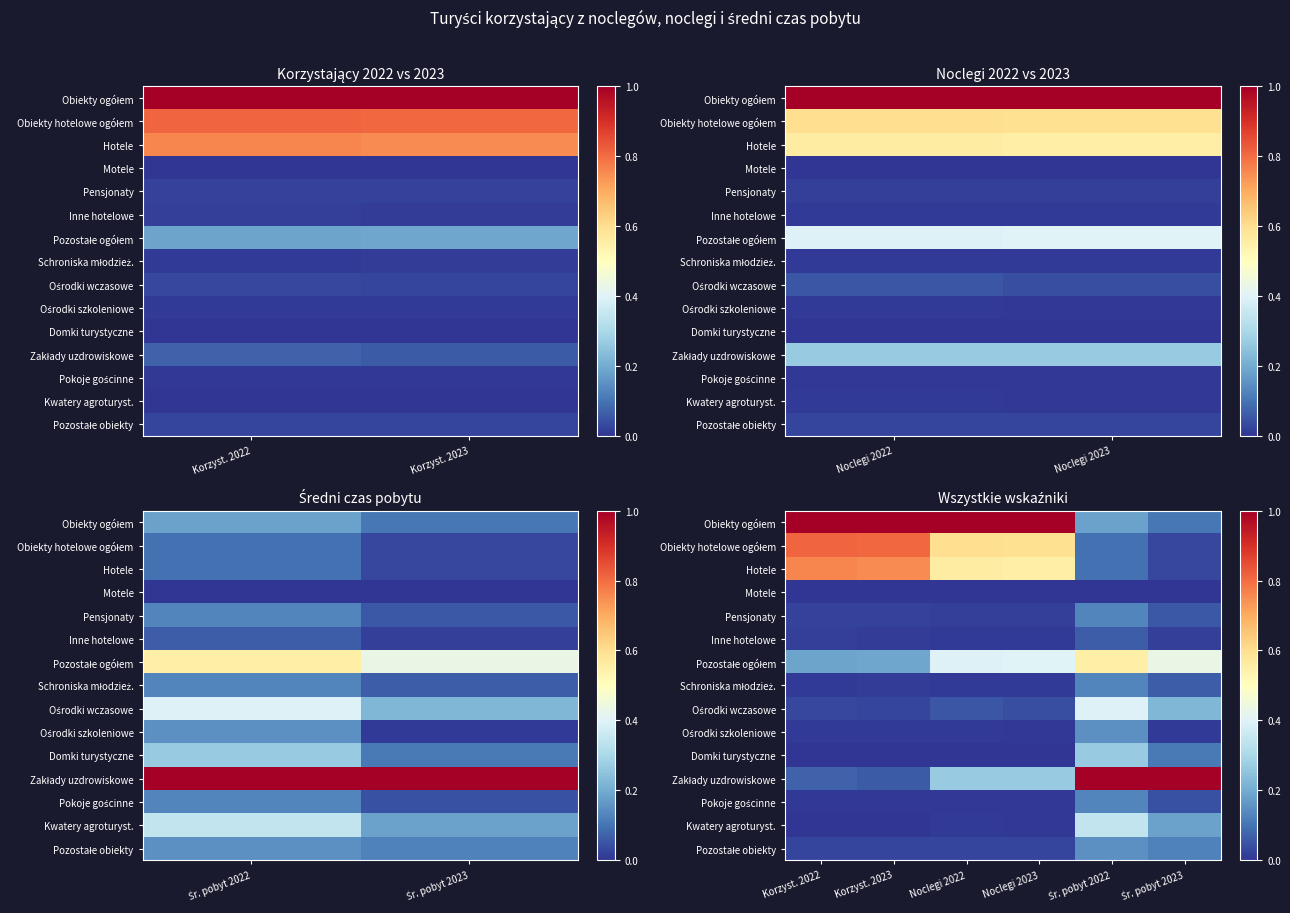

What is the total value across all series at Korzyst. 2023?

2.9